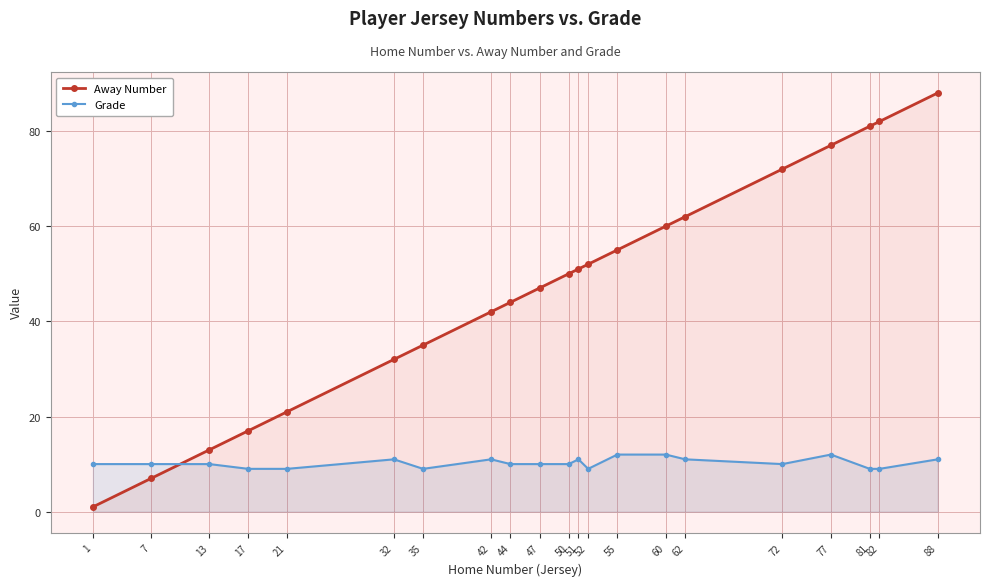

What is the average value of the Away Number series?

47